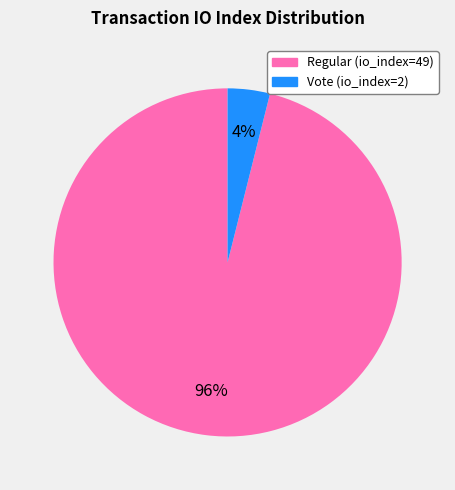

The Regular (io_index=49) slice represents 96% of the pie. True or false?

True